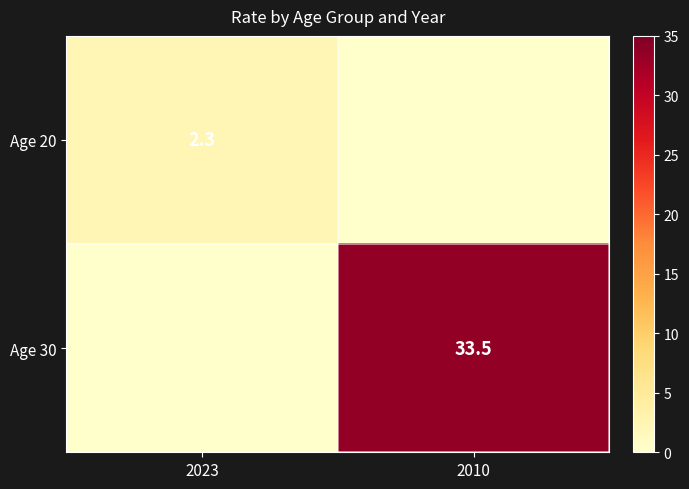

True or false: Age 30 has a value of 7.4 at 2010.

False